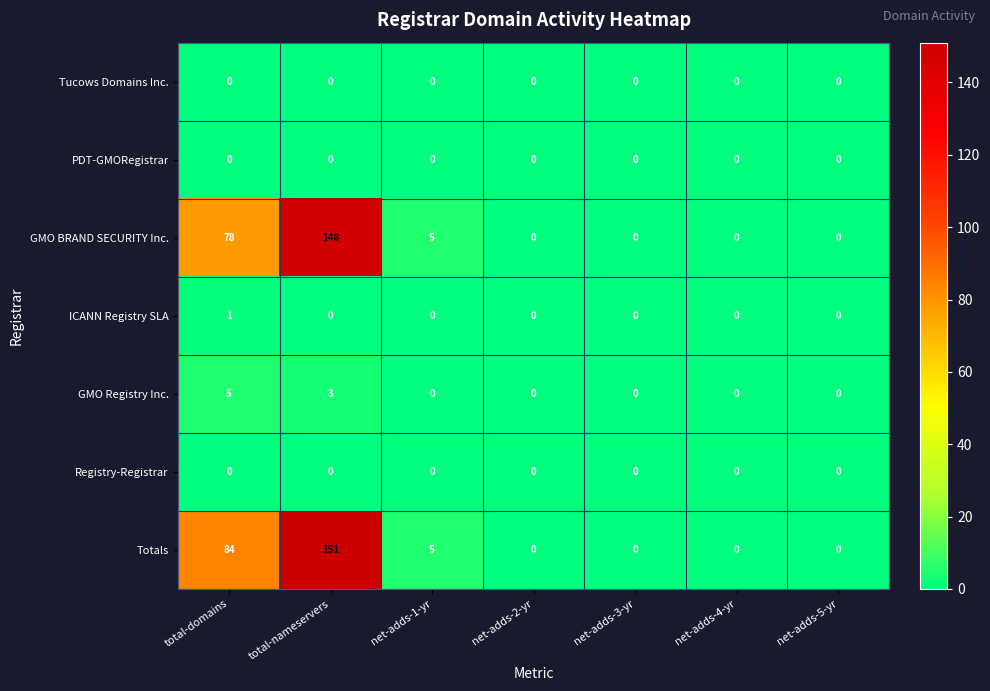

Where is Totals nearest to the value 75?

total-domains